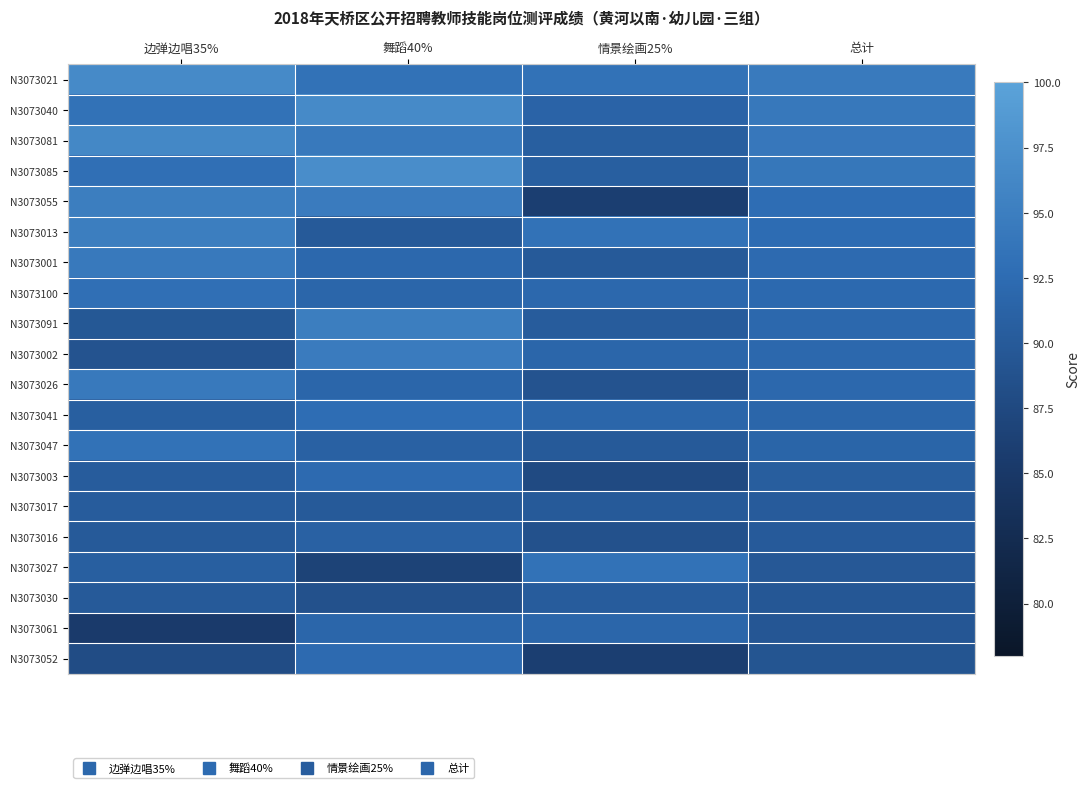

Which has a higher value, 舞蹈40% or 总计?

总计